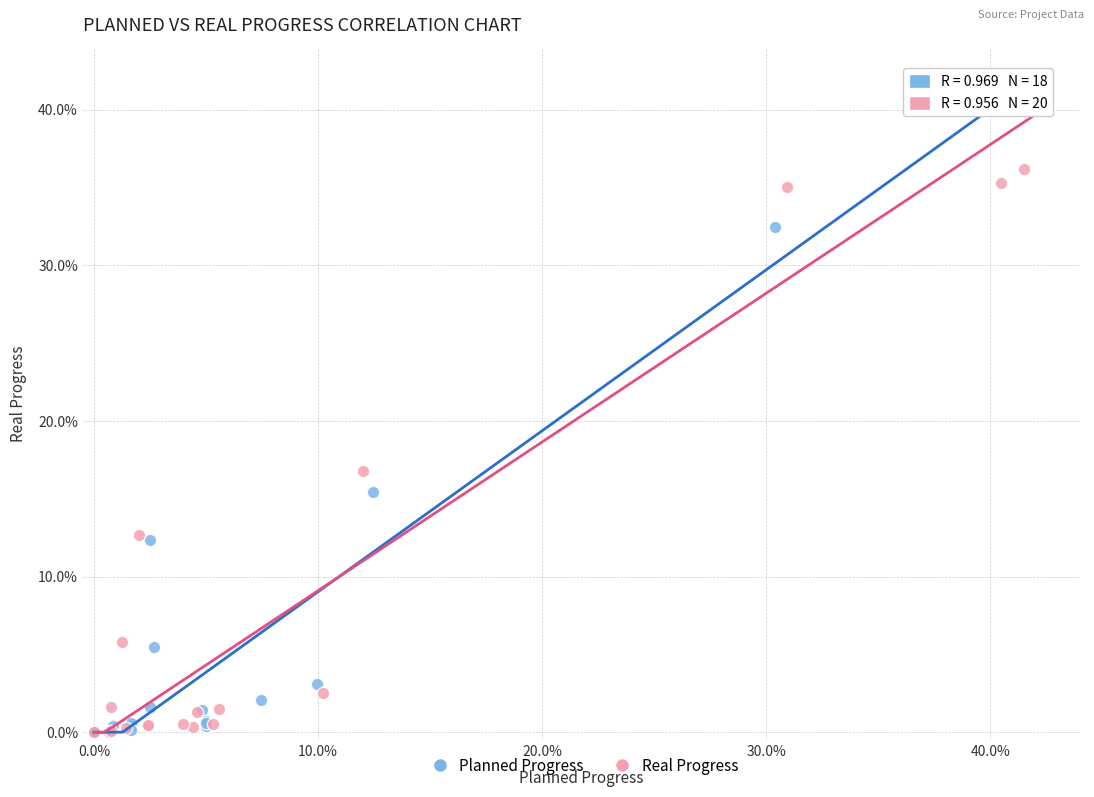

Which series contains the highest Y value?

Real Progress